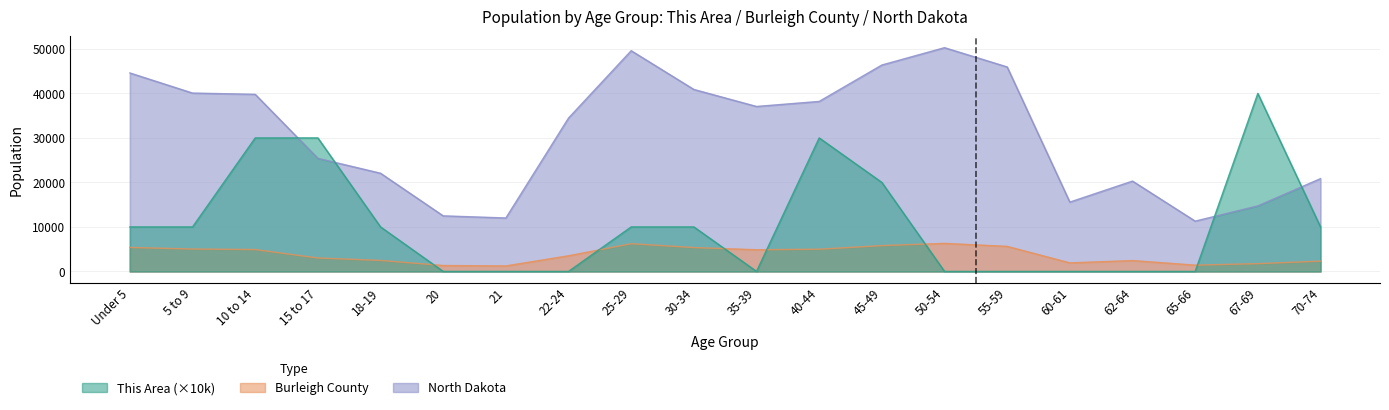

What are all the series names shown in the legend?

This Area, Burleigh County, North Dakota